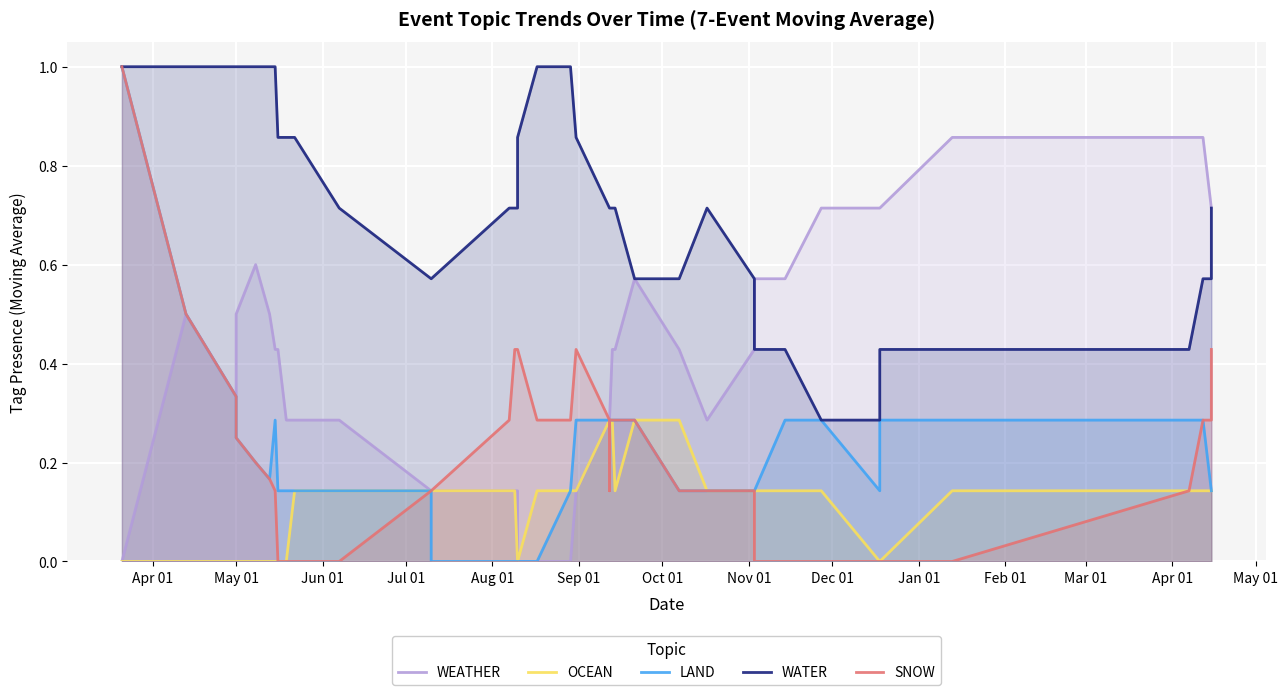

Which label corresponds to the smallest value in the chart?

Apr 01